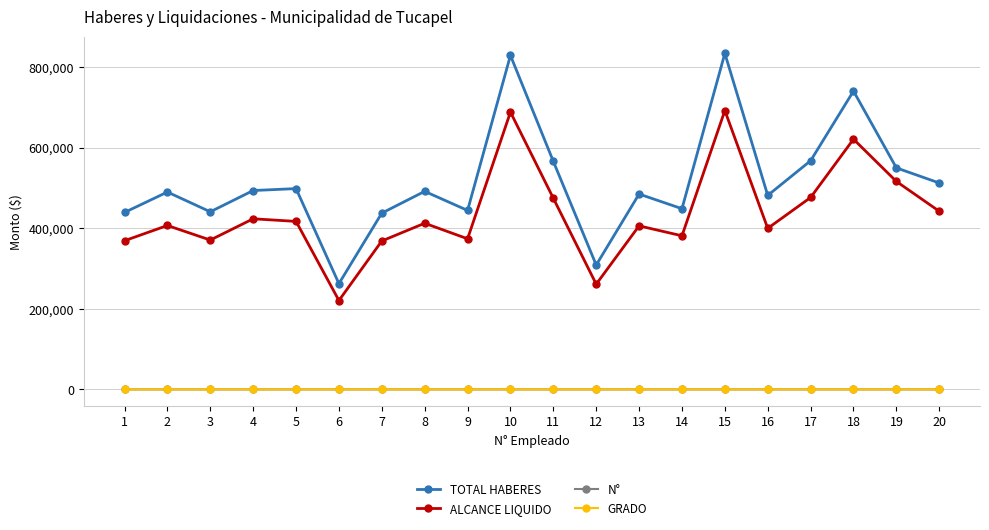

True or false: N° and TOTAL HABERES intersect in this chart.

False